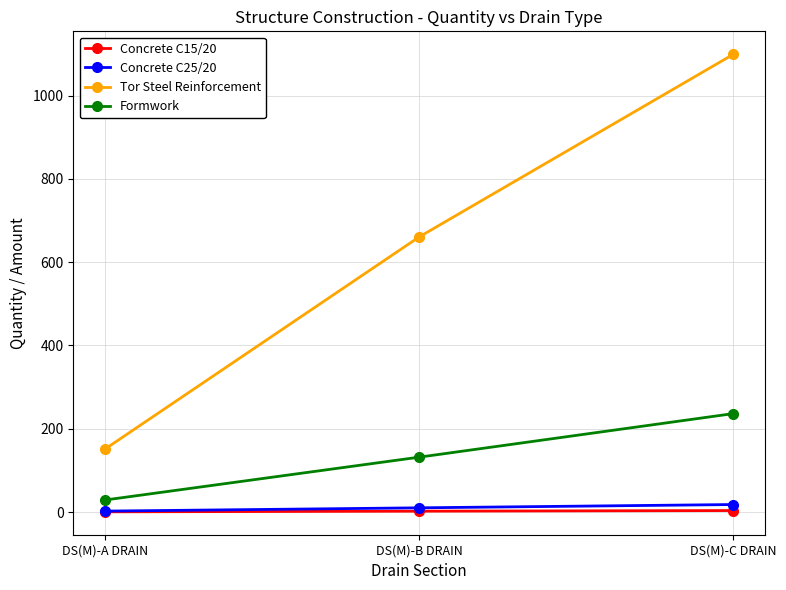

What is the value of the Concrete C25/20 point at the 2nd from the left?

10.1